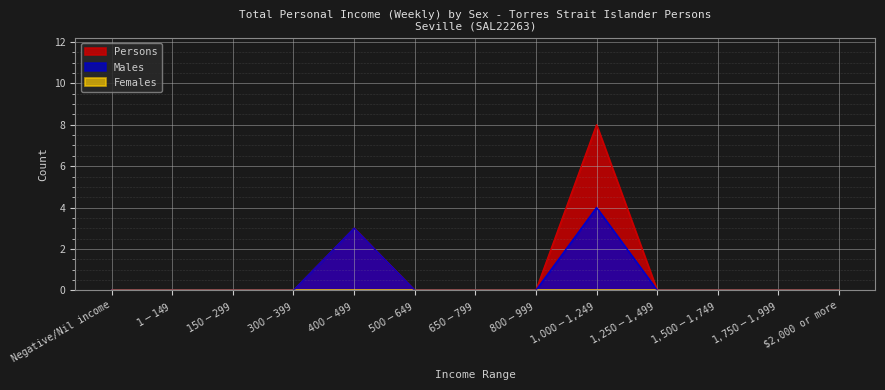

Where is the first local maximum for Males?

$400-$499